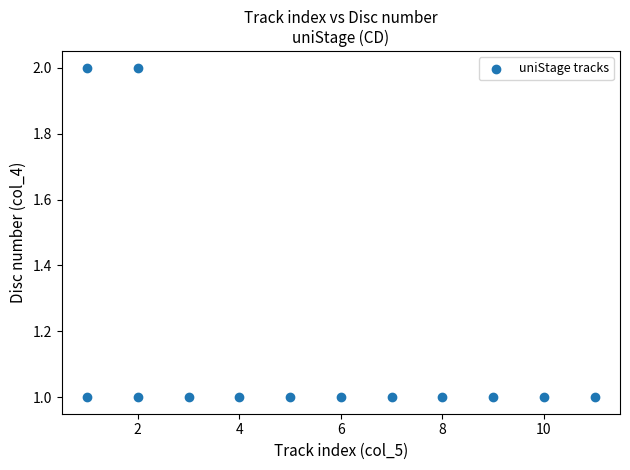

What is the range of X values (max minus min)?

10